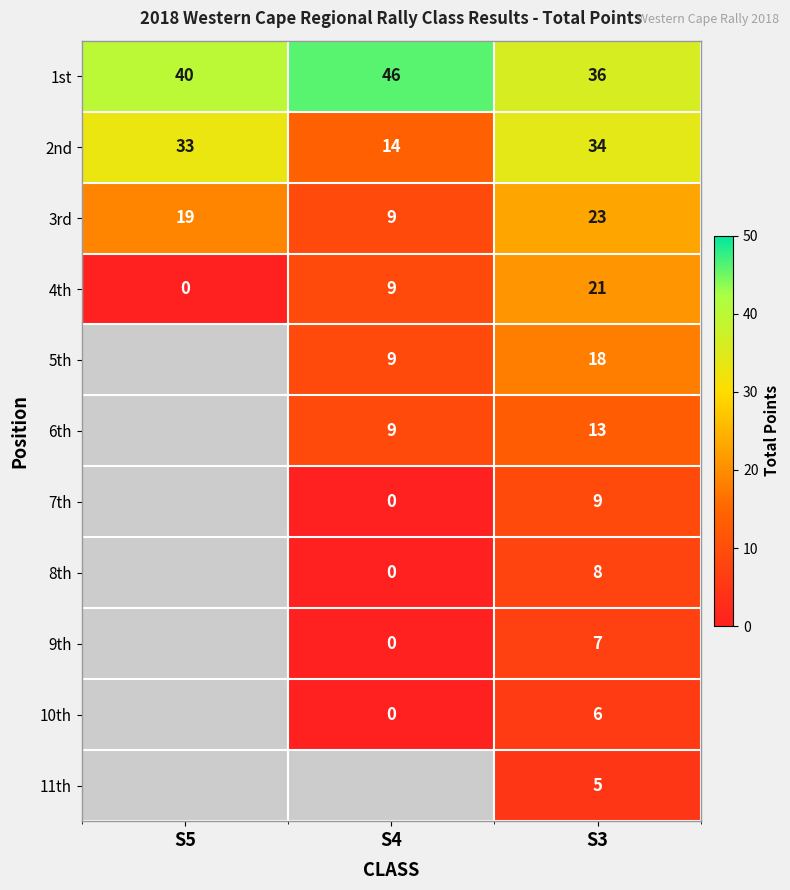

Which label corresponds to the smallest value in the chart?

S5